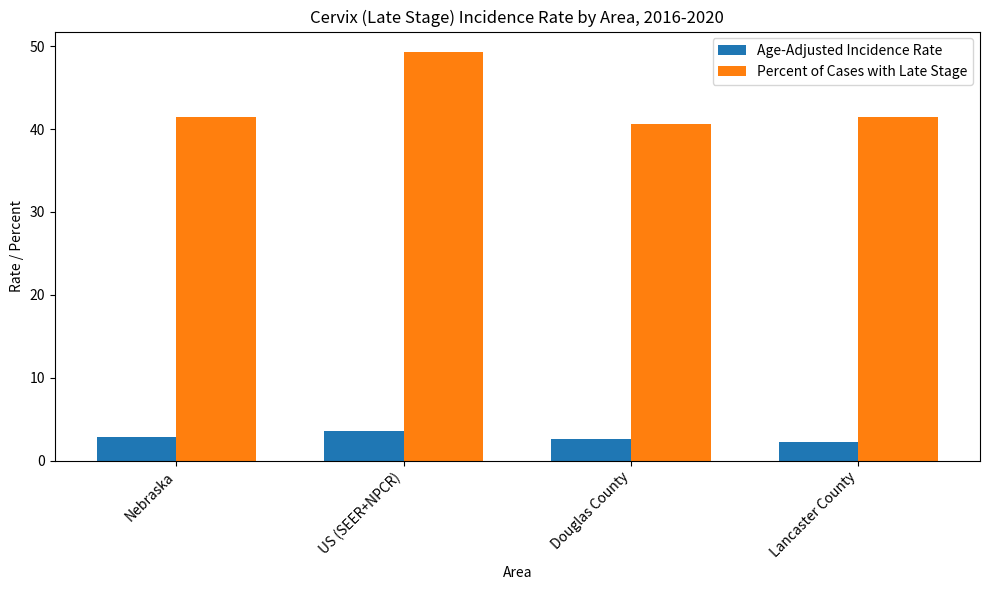

What position from the right is Nebraska?

4